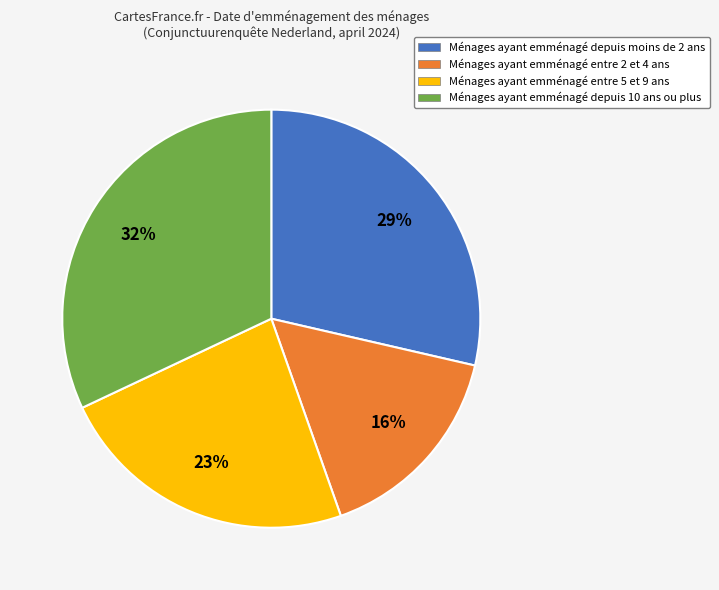

To the nearest percent, what is the difference between the largest and smallest slice percentages?

16%